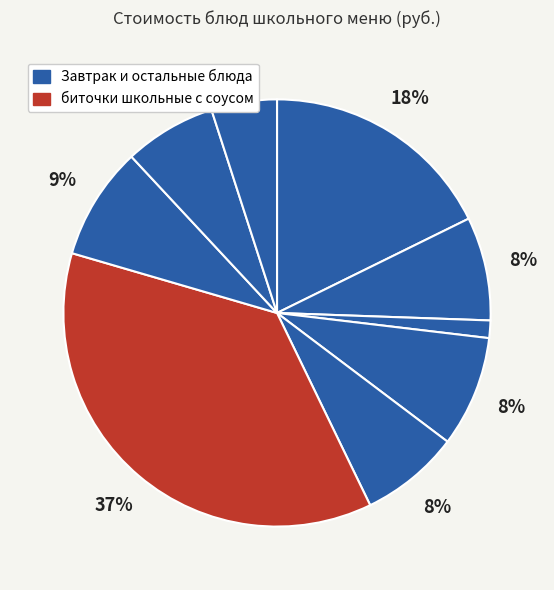

Is there a majority slice in this chart?

No